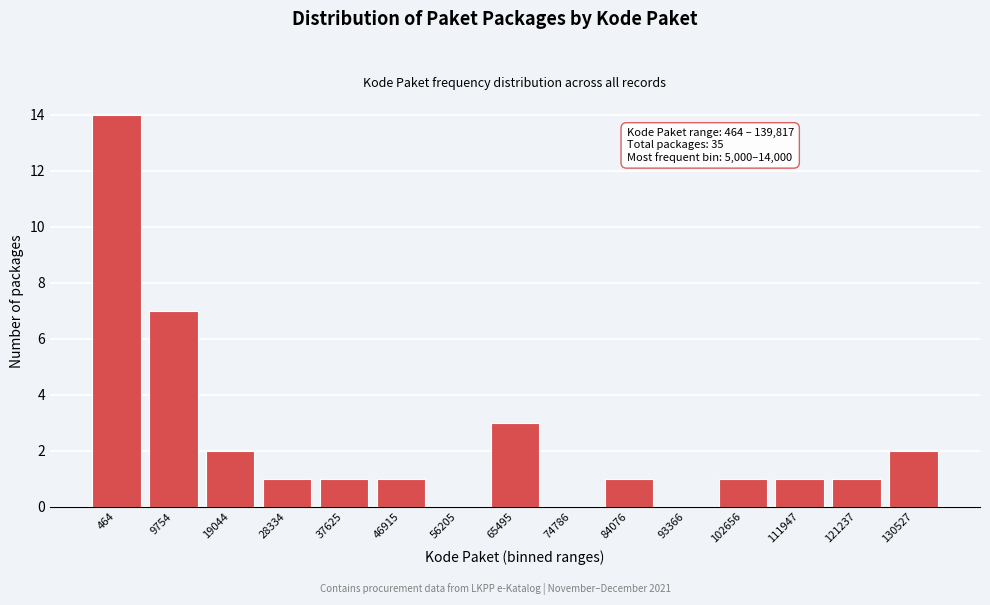

Reading left to right, list all the values displayed in this chart.

464=14	9754=7	19044=2	28334=1	37625=1	46915=1	56205=0	65495=3	74786=0	84076=1	93366=0	102656=1	111947=1	121237=1	130527=2